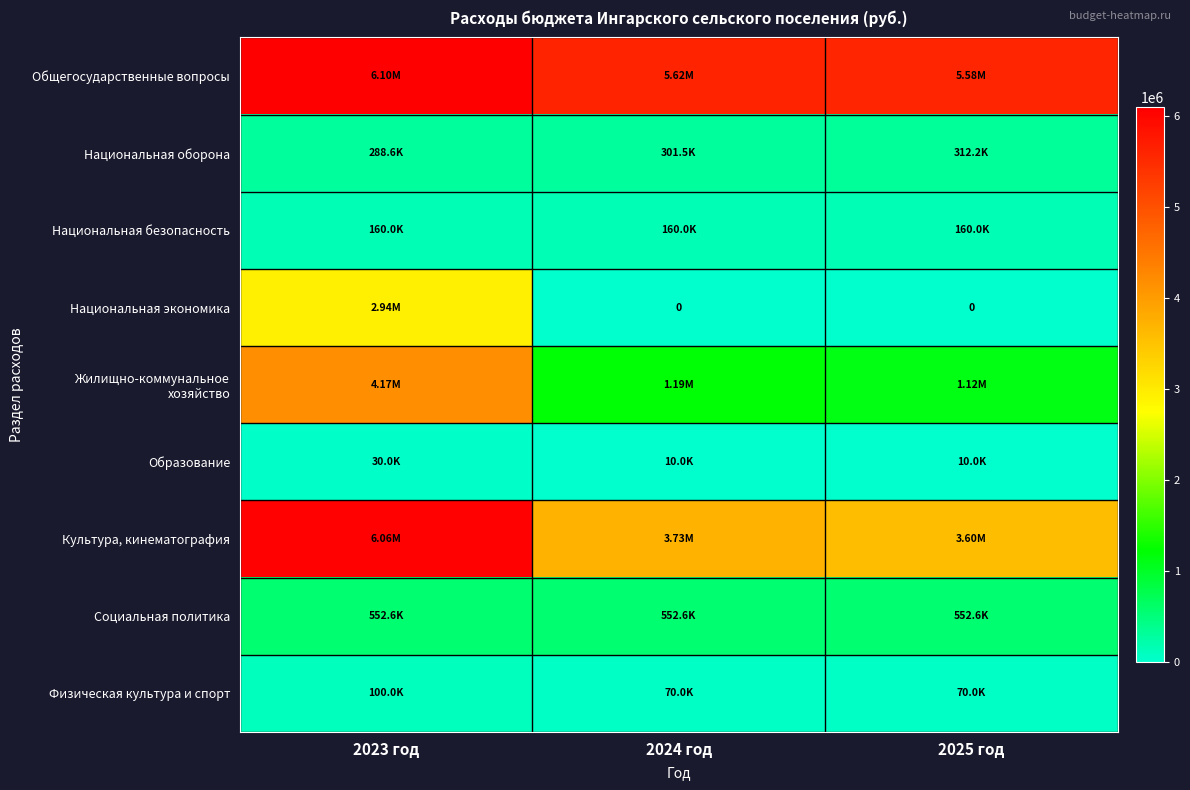

Rank the series by their maximum value, from lowest to highest.

Образование, Физическая культура и спорт, Национальная безопасность, Национальная оборона, Социальная политика, Национальная экономика, Жилищно-коммунальное хозяйство, Культура, кинематография, Общегосударственные вопросы